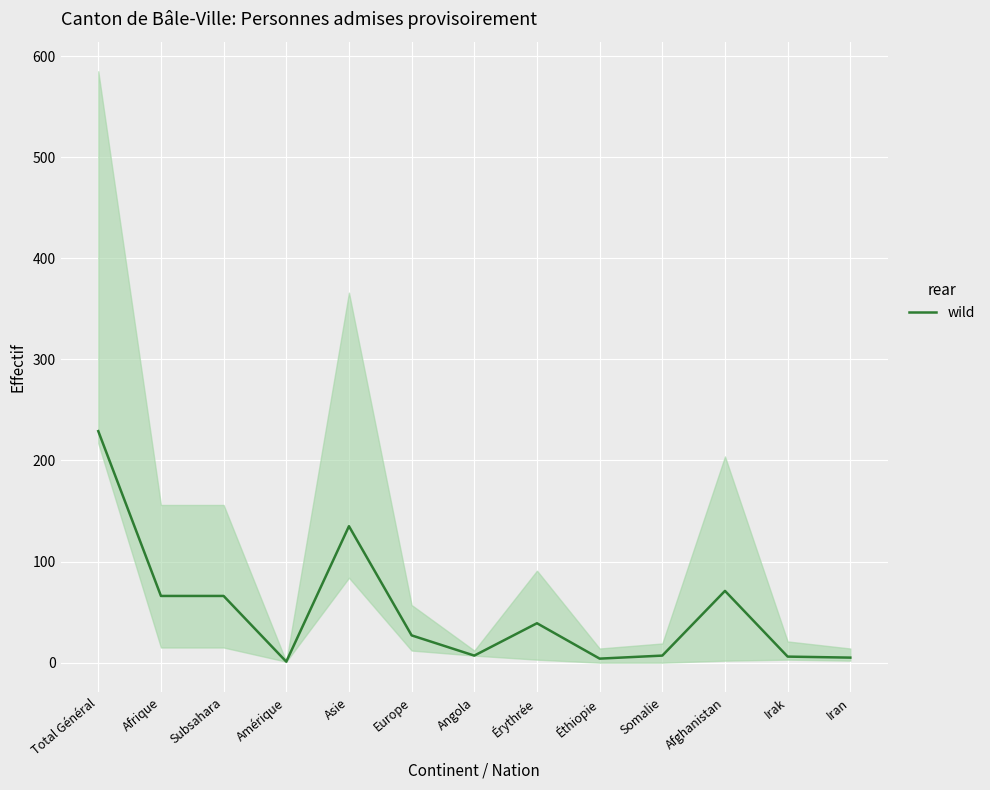

Rank the categories by value from lowest to highest.

Amérique, Éthiopie, Iran, Irak, Angola, Somalie, Europe, Érythrée, Afrique, Subsahara, Afghanistan, Asie, Total Général